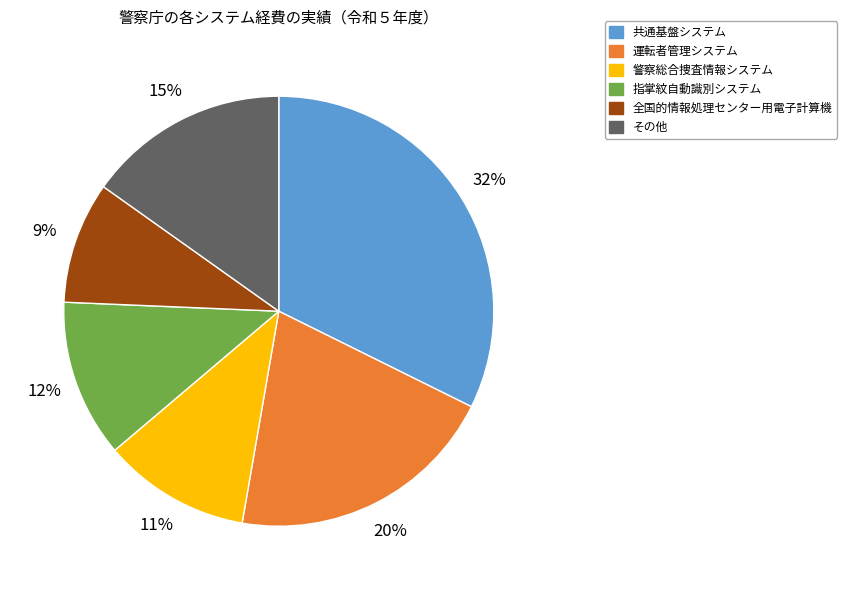

Do その他 and 指掌紋自動識別システム together represent more than half of the pie?

No